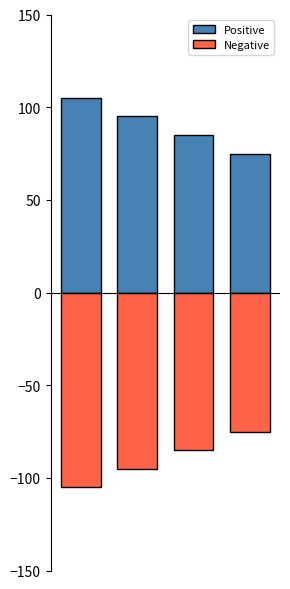

What is the difference between the second highest and second lowest values in the Positive series?

10